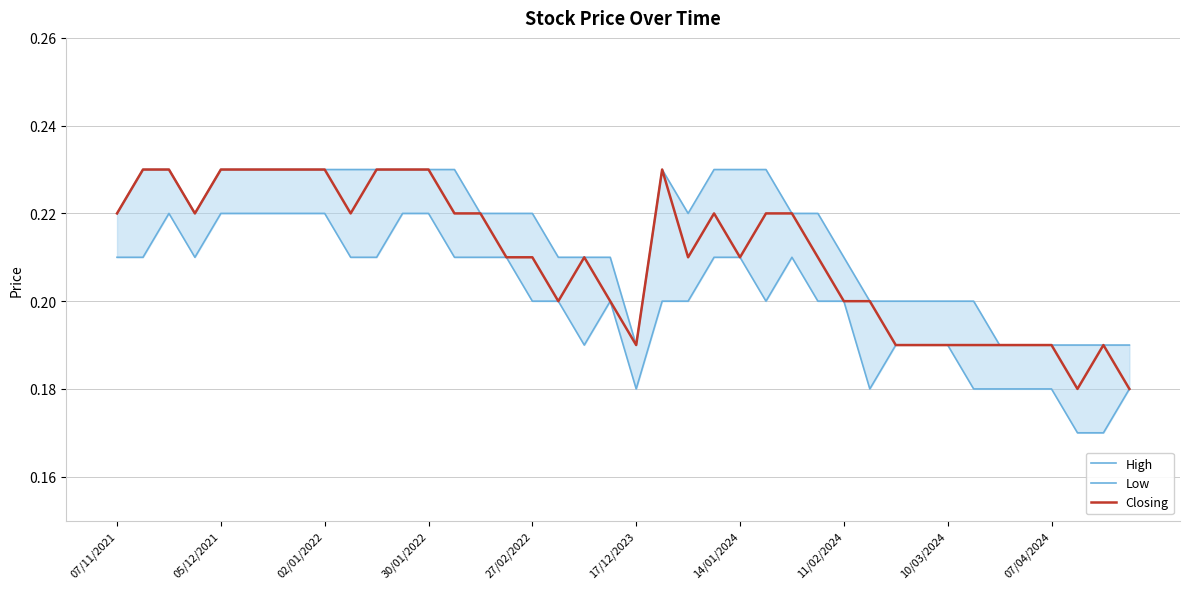

True or false: Closing and High cross at least once.

False